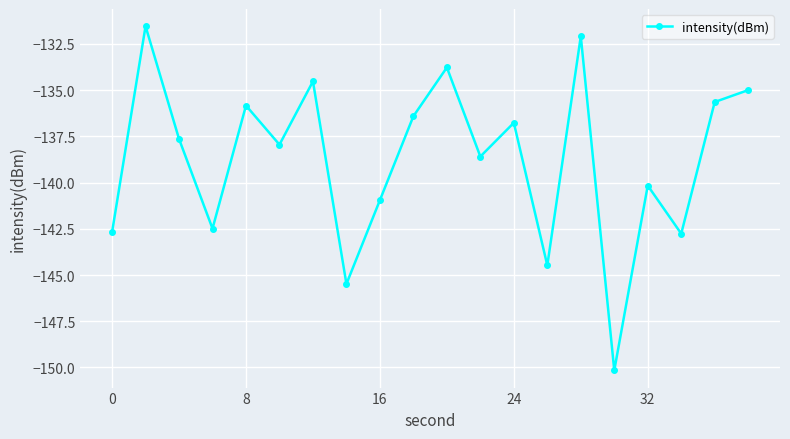

True or false: the data has more than 2 interior local peaks.

True